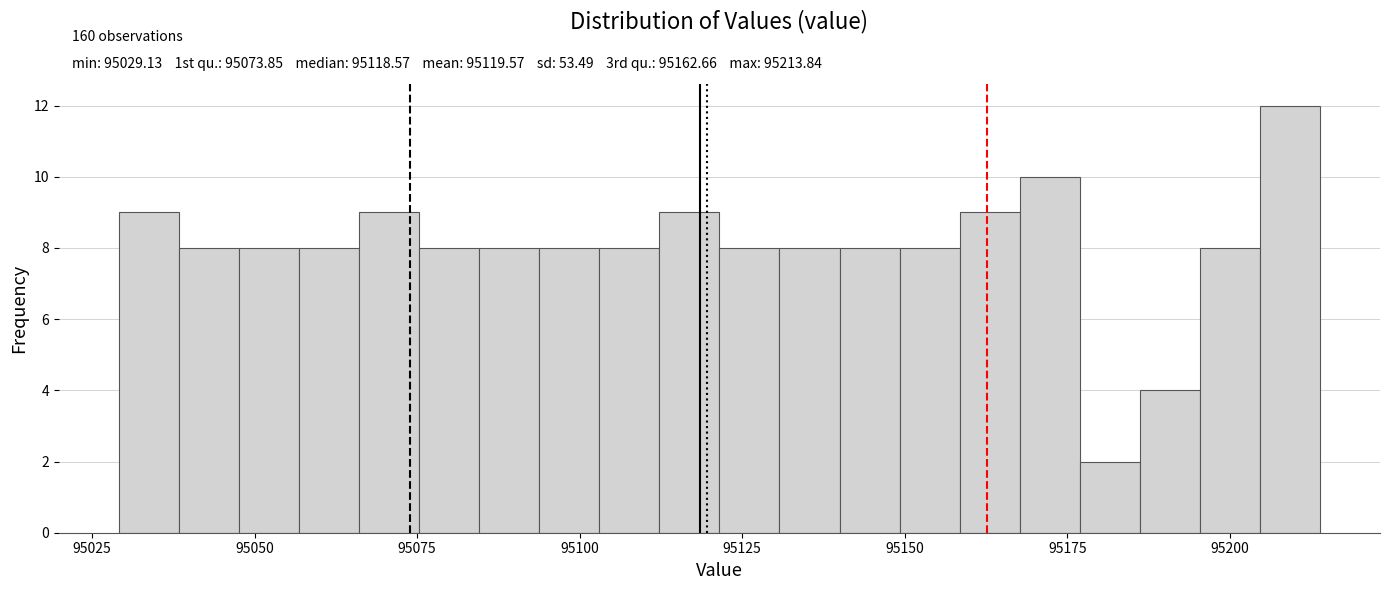

Around what value on the x-axis is the tallest bar? Give the approximate position of its centre, as read against the axis.

95210